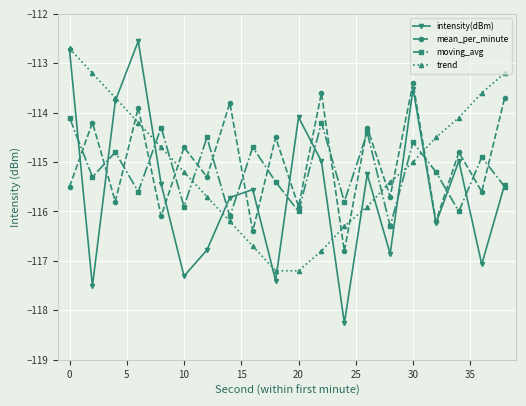

How many interior local peaks does the intensity(dBm) series have?

6